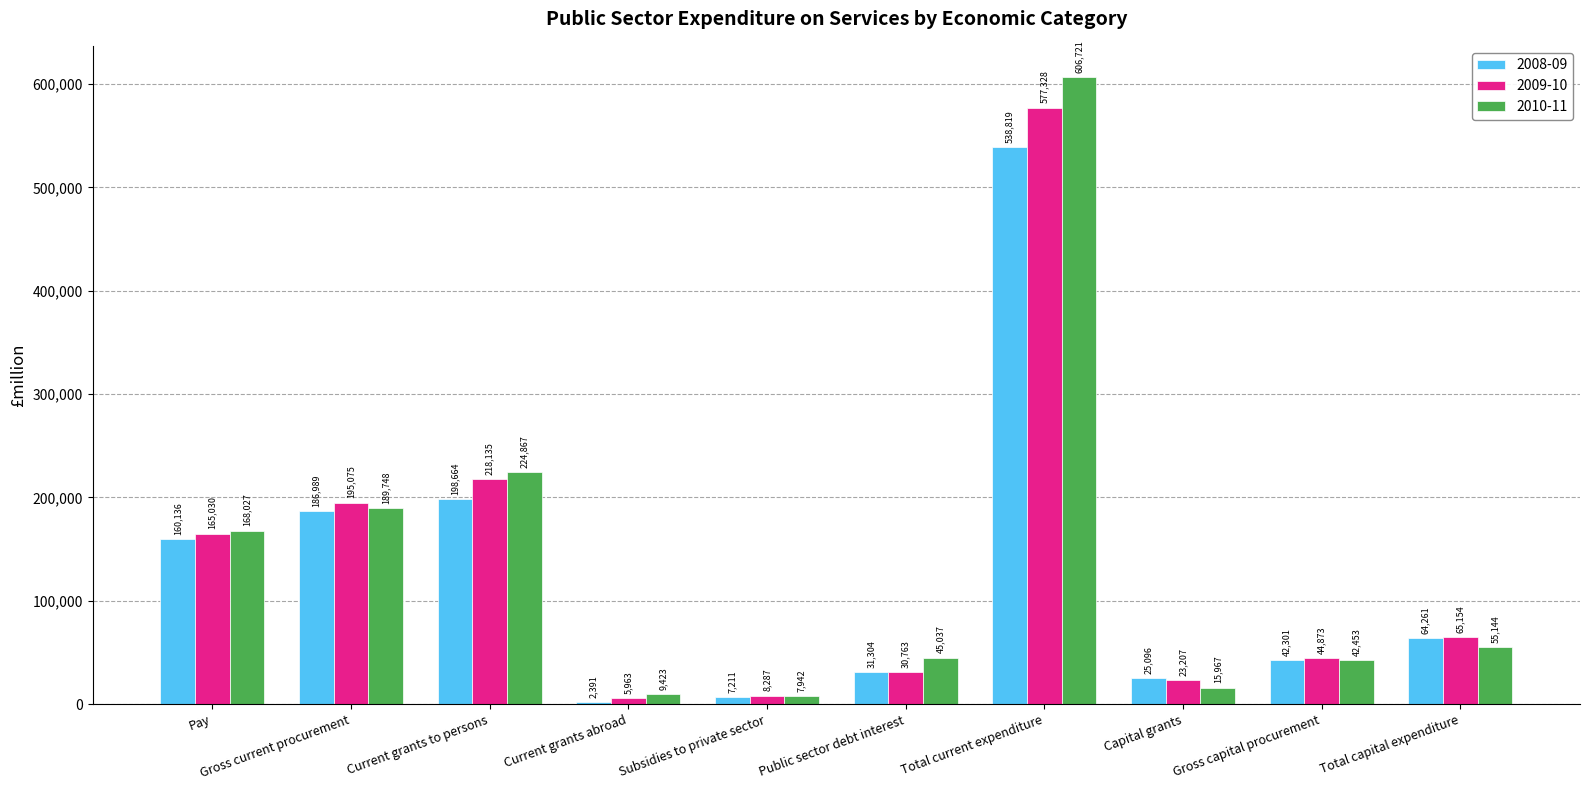

At how many categories does at least one series exceed 75233?

4